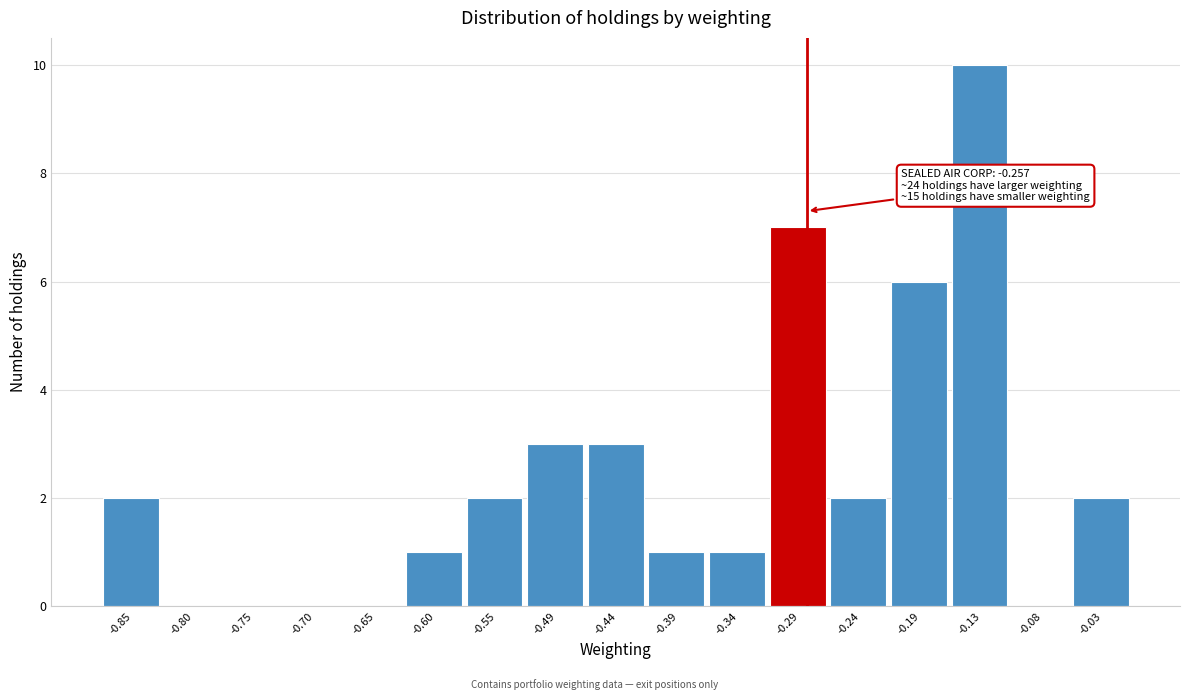

Reading left to right, list all the values displayed in this chart.

-0.85=2	-0.80=0	-0.75=0	-0.70=0	-0.65=0	-0.60=1	-0.55=2	-0.49=3	-0.44=3	-0.39=1	-0.34=1	-0.29=7	-0.24=2	-0.19=6	-0.13=10	-0.08=0	-0.03=2